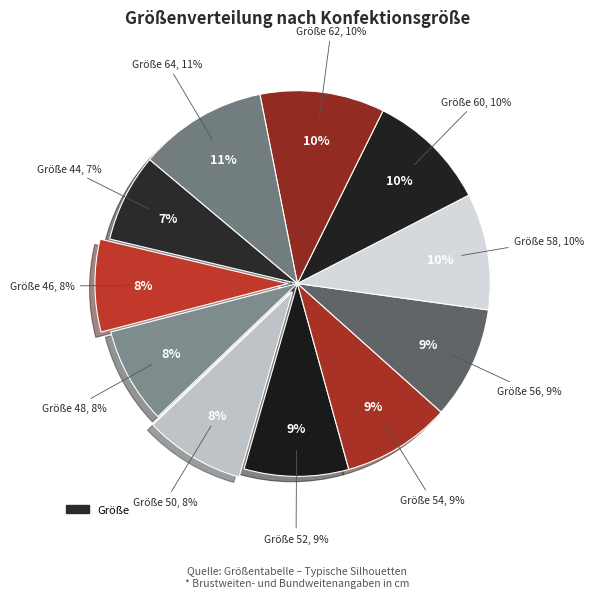

Approximately how many times larger is the value at 50 compared to 48?

1.0